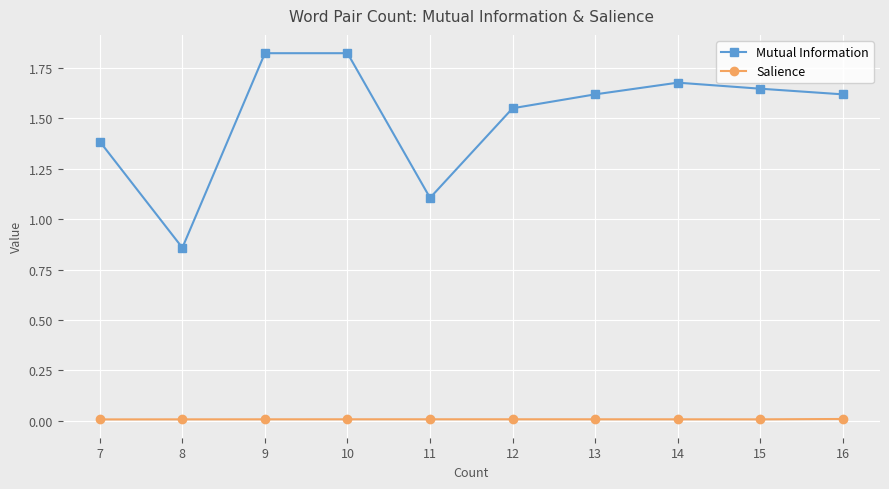

Rank the series at 10 from lowest to highest value.

Salience, Mutual Information